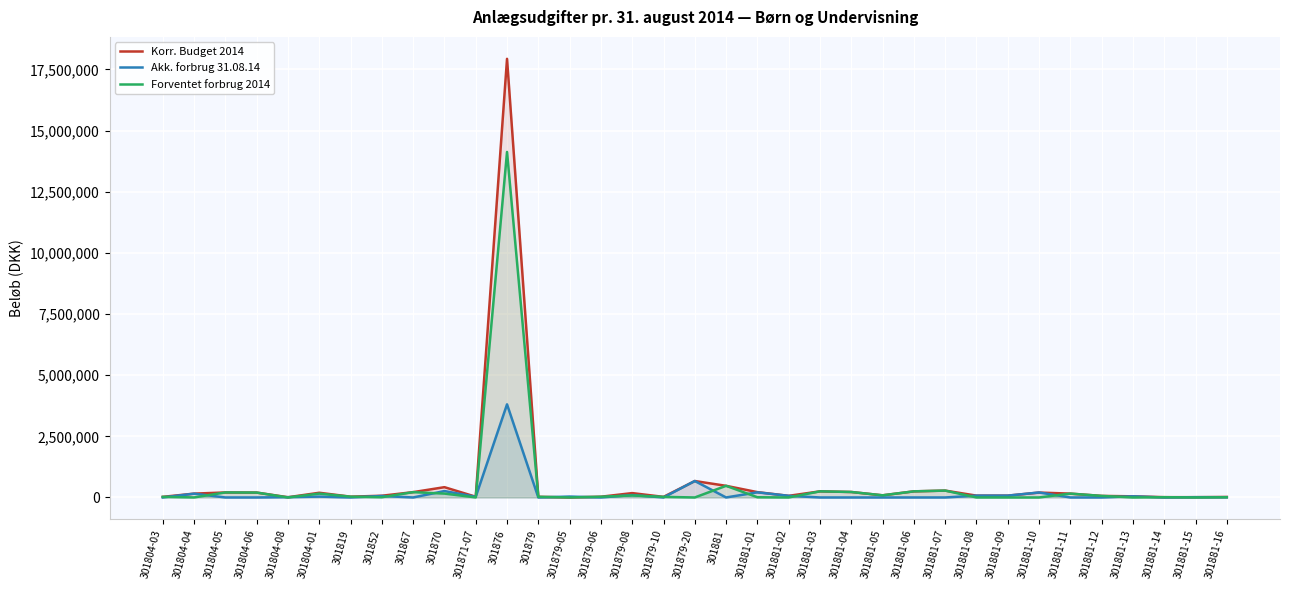

List the series in order of their peak value, highest first.

Korr. Budget 2014, Forventet forbrug 2014, Akk. forbrug 31.08.14